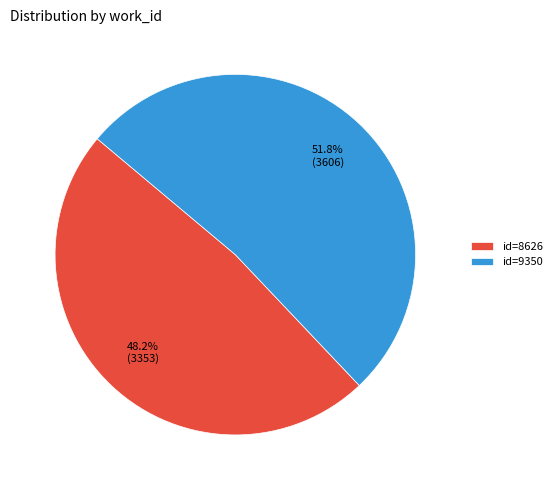

Which has a higher value, id=9350 or id=8626?

id=9350